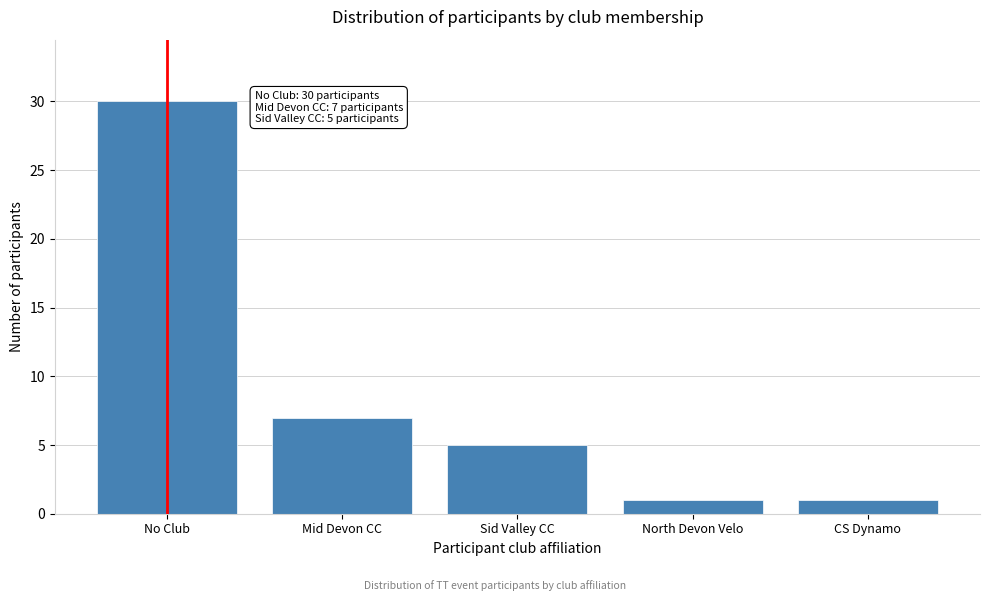

Reading right to left, transcribe all the data shown in this chart.

1	1	5	7	30